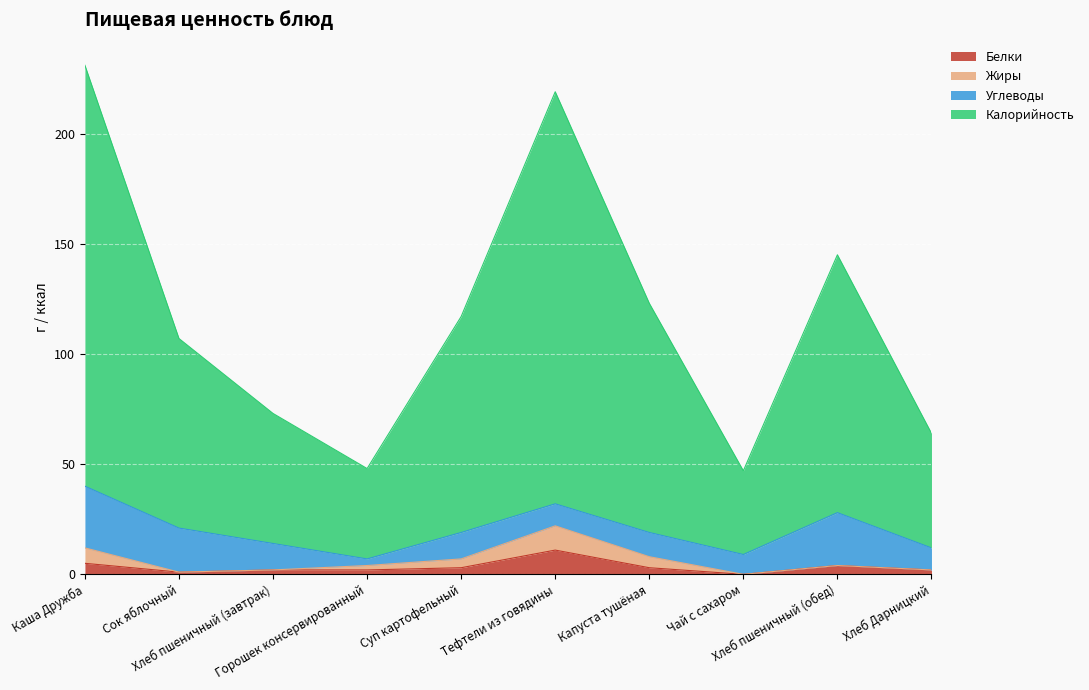

Where does the Калорийность series first go above 117?

Каша Дружба